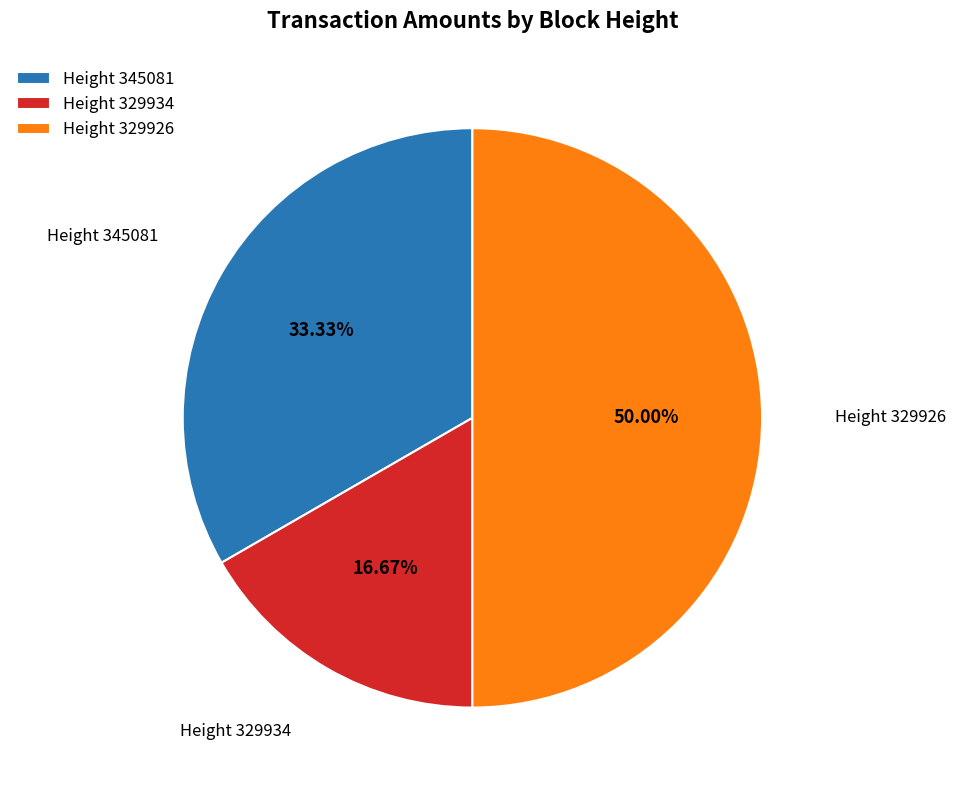

Does Height 345081 account for over 50% of the chart?

No